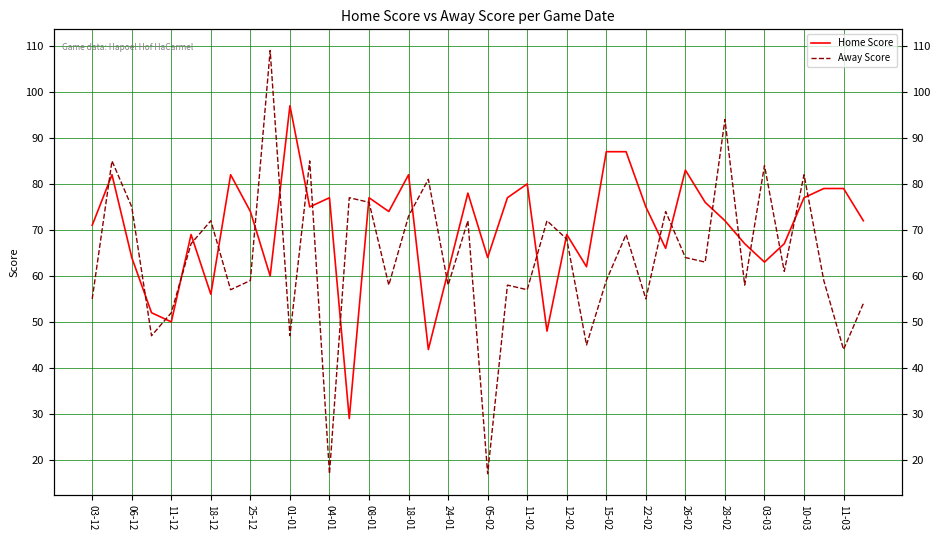

After their last crossing, which series has the higher values: Home Score or Away Score?

Home Score